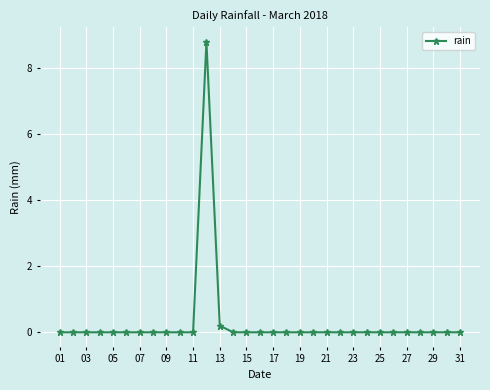

What is the average value?

0.3